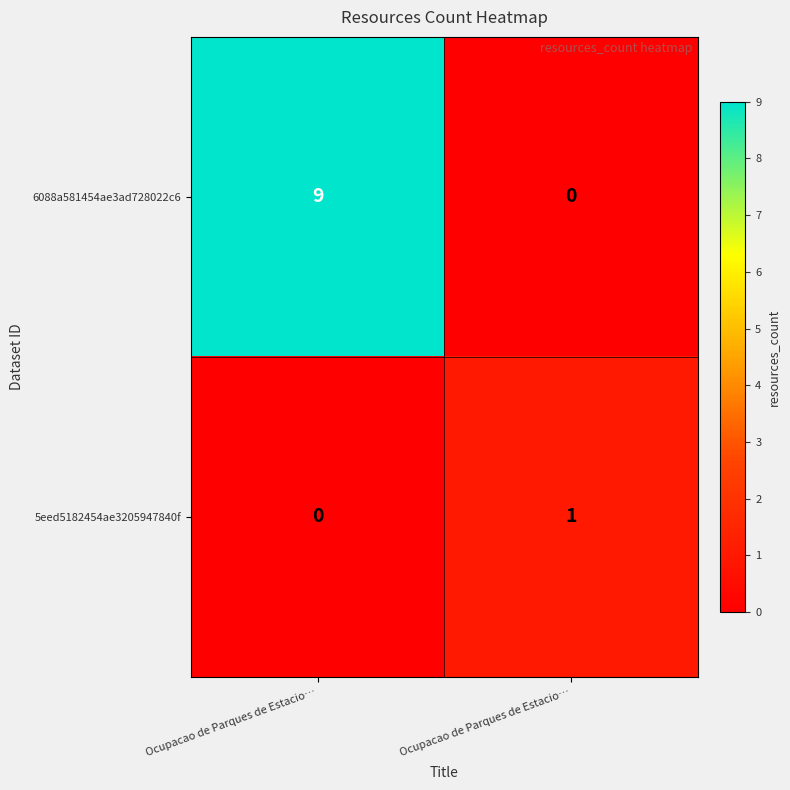

Between Ocupacao de Parques de Estacio… and Ocupacao de Parques de Estacio…, which is larger?

Ocupacao de Parques de Estacio…